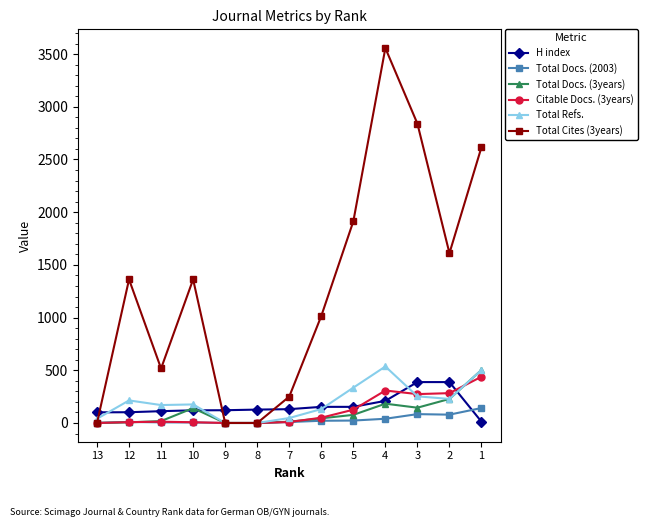

The value of Total Refs. at 4 is 742. True or false?

False